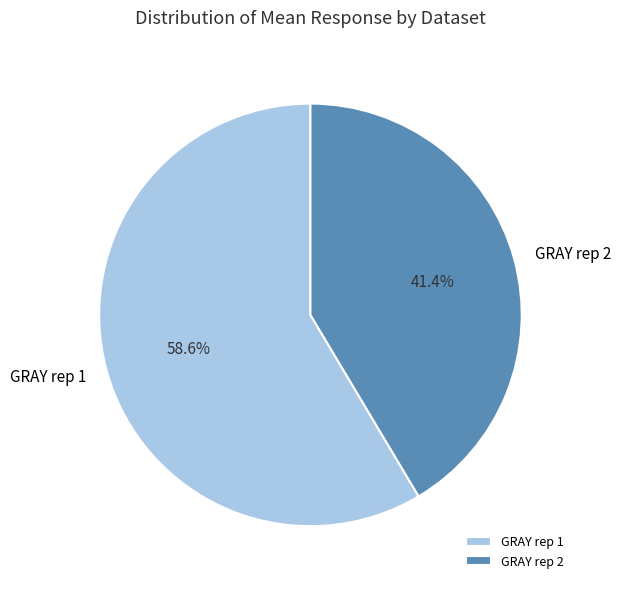

Approximately how many times larger is the value at GRAY rep 2 compared to GRAY rep 1?

0.7